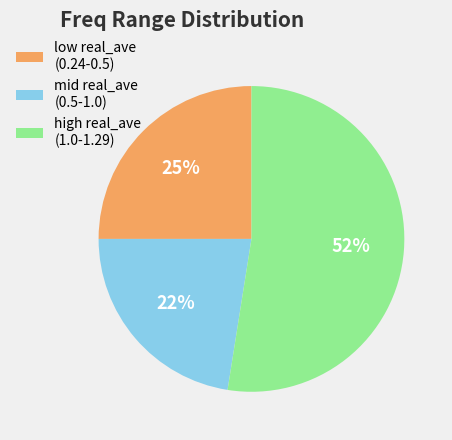

Does any single category account for the majority?

Yes